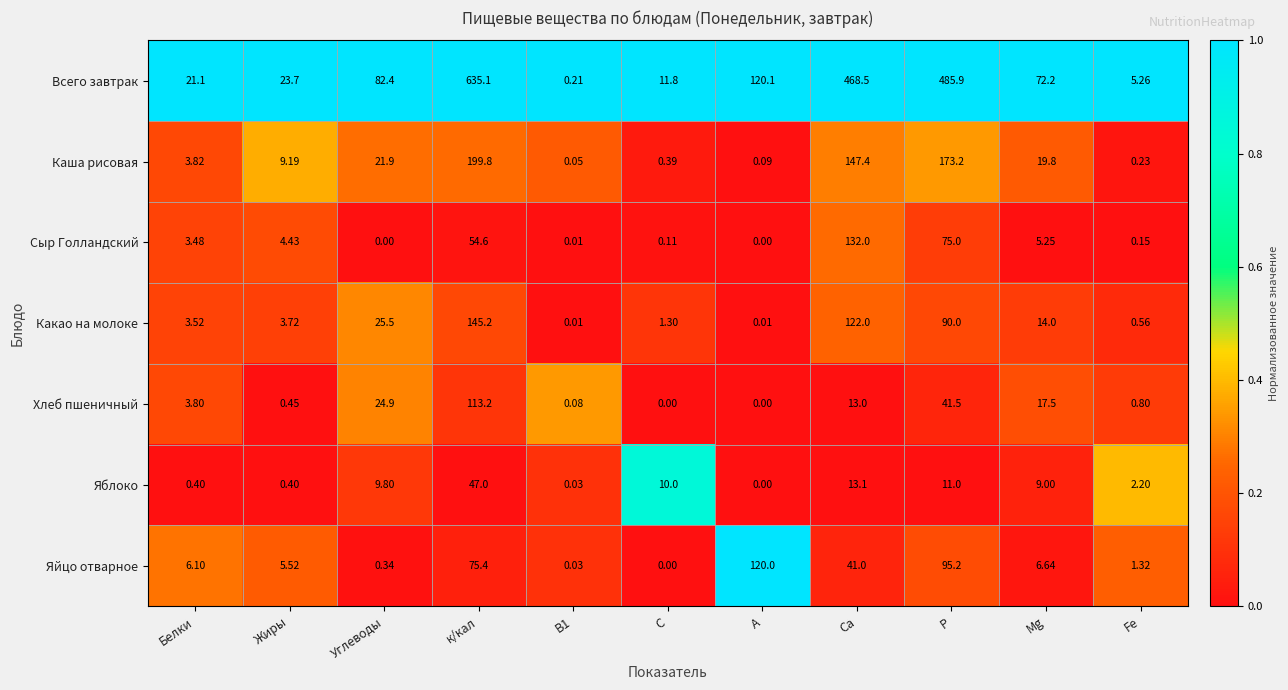

At Fe, list the series in order from smallest to largest.

Сыр Голландский, Каша рисовая, Какао на молоке, Хлеб пшеничный, Яйцо отварное, Яблоко, Всего завтрак